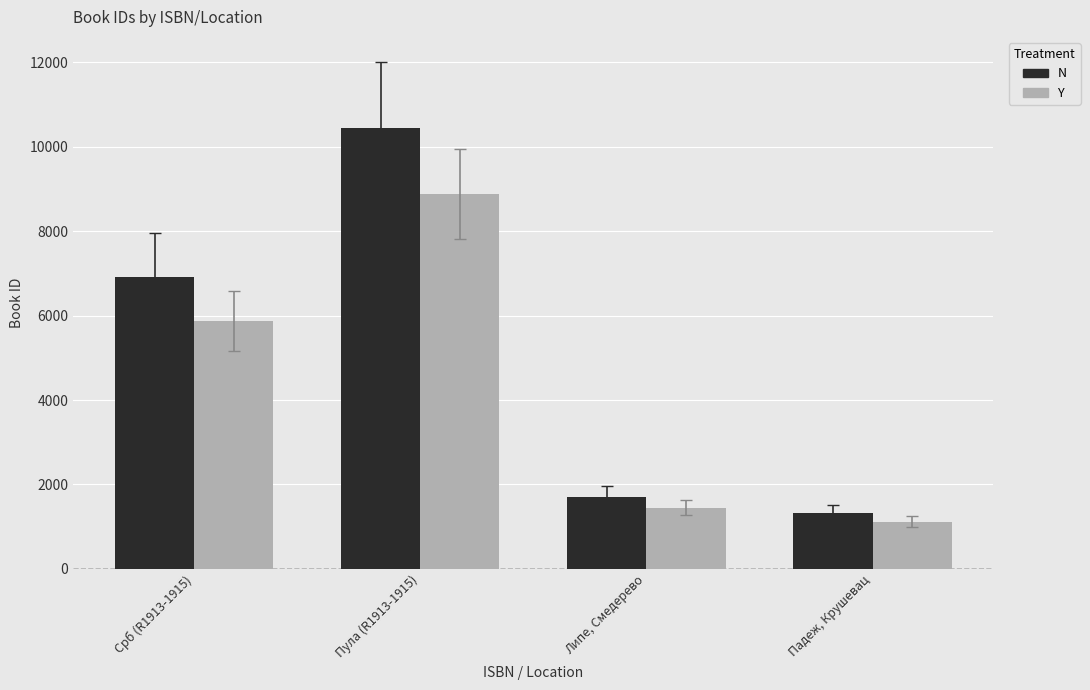

At which label does Y first exceed 5876?

Срб (R1913-1915)